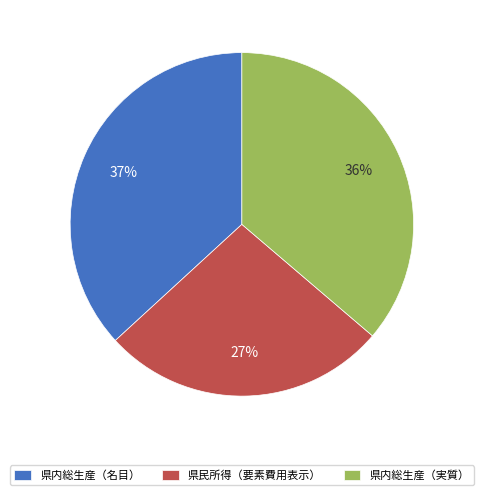

Do 県民所得（要素費用表示） and 県内総生産（実質） together represent more than half of the pie?

Yes